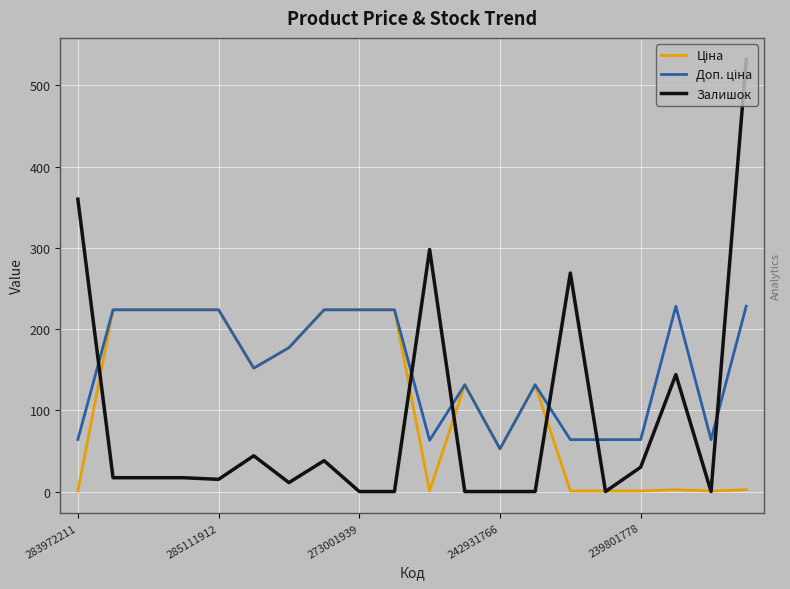

What is the highest value of the Залишок series?

532.0